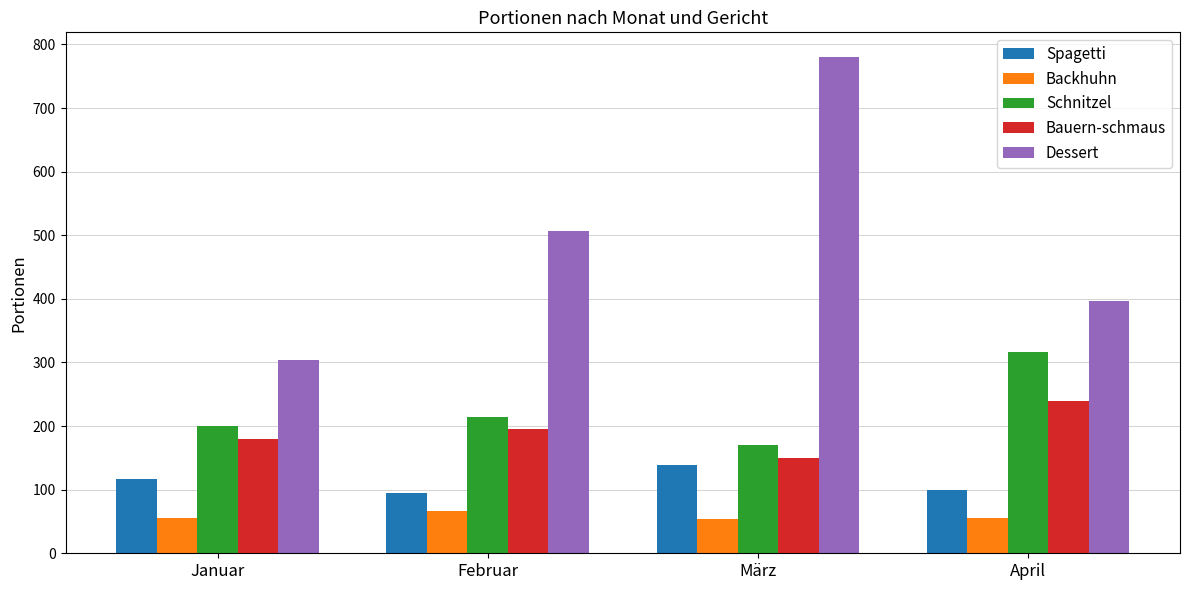

What is the spread (max minus min) of values at Februar?

439